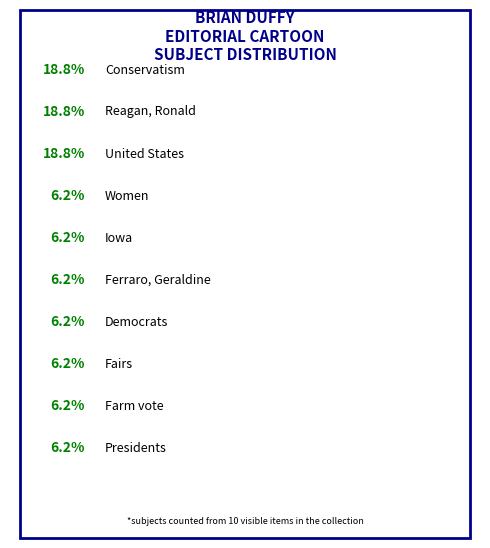

Is there a majority slice in this chart?

No